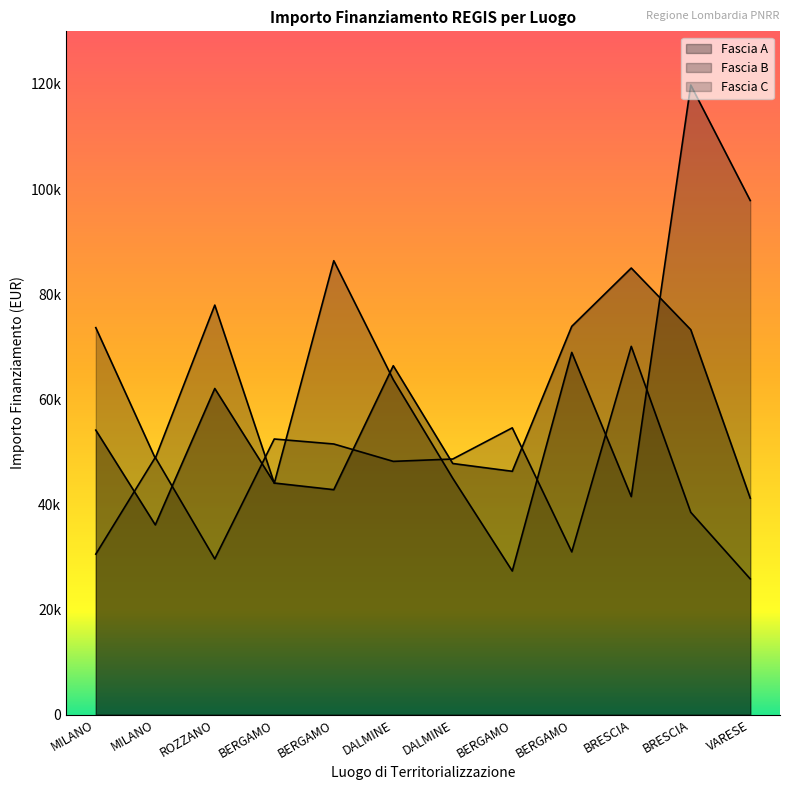

In Fascia A, how many points are higher than both neighbors (excluding endpoints)?

3